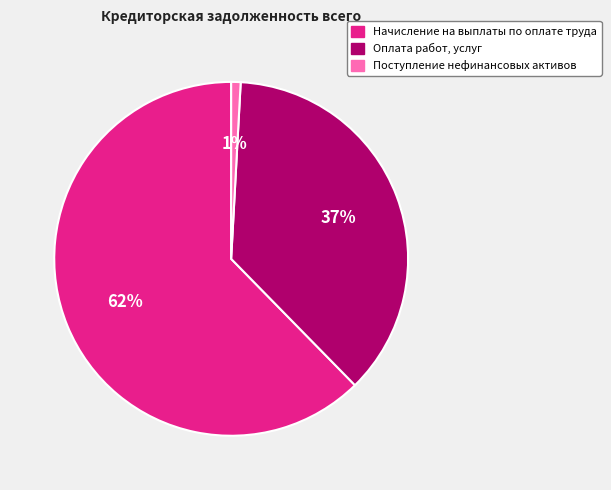

Rank the categories by value from lowest to highest.

Поступление нефинансовых активов, Оплата работ, услуг, Начисление на выплаты по оплате труда